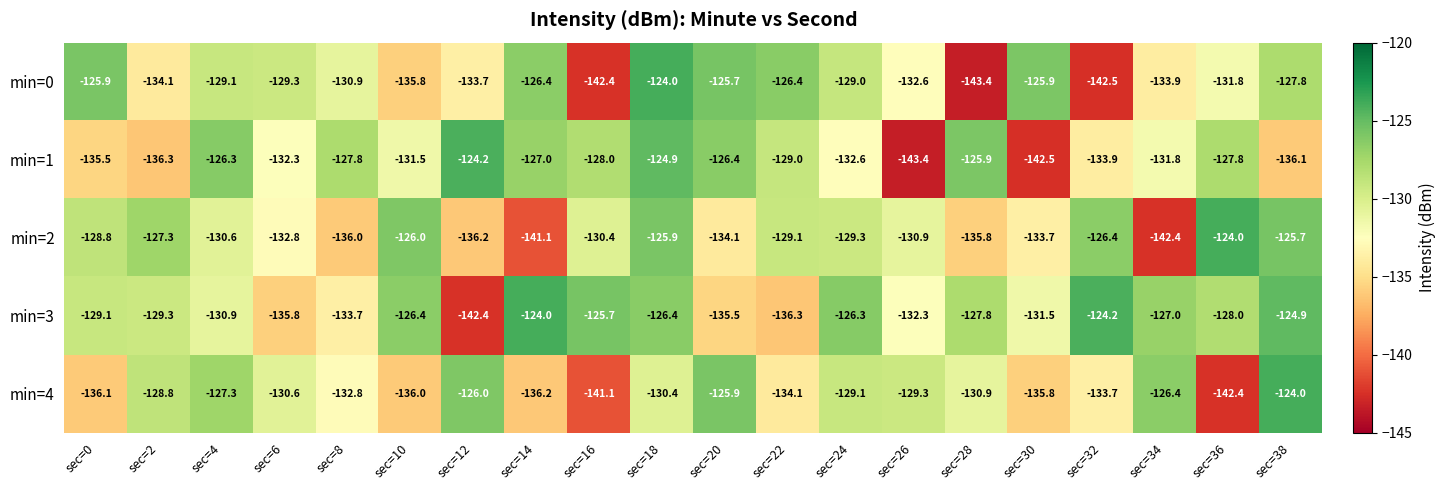

What is the minimum value shown in the chart?

-143.4